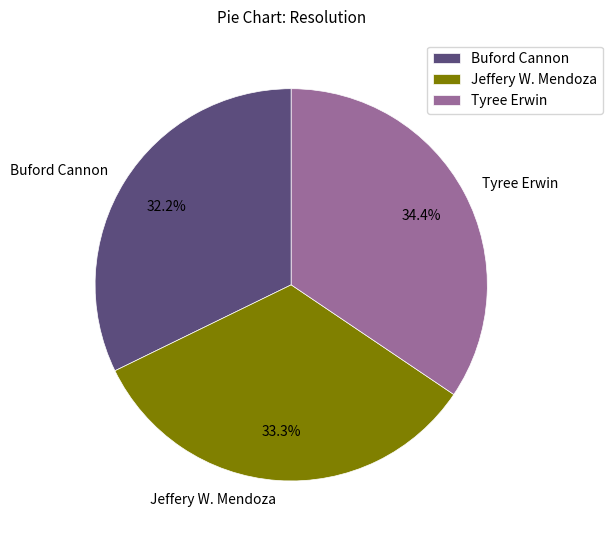

Is it true that Buford Cannon is 32% of the pie?

True